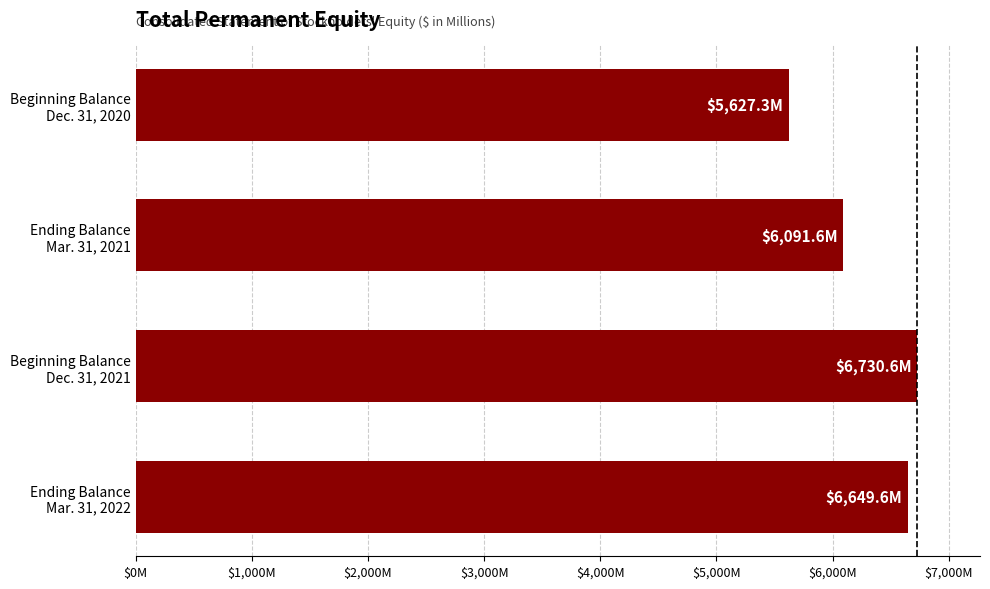

Does the chart contain any negative values?

No